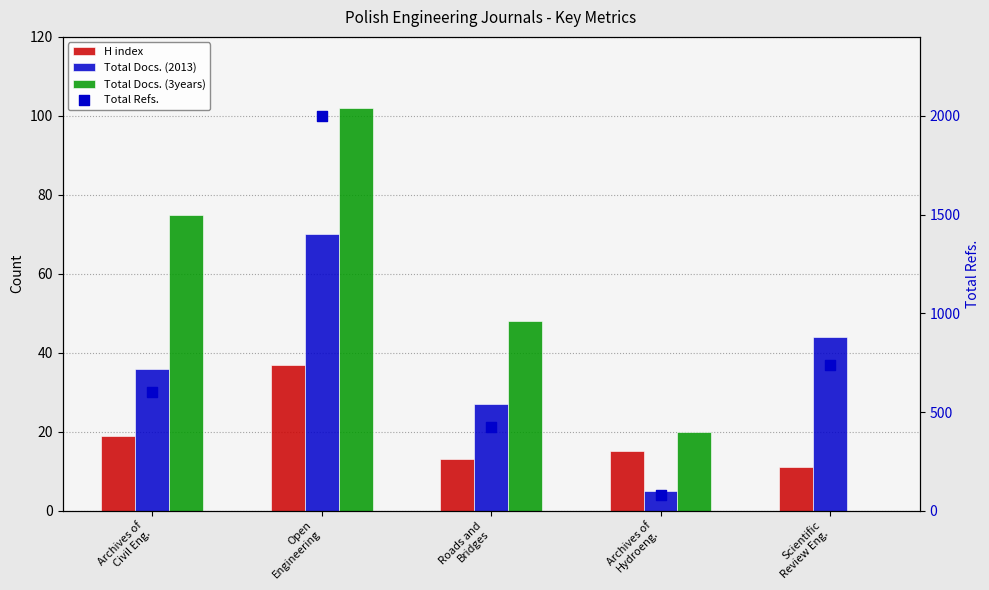

Is the value of Total Docs. (2013) at Roads and
Bridges greater than the value of Total Refs. at Scientific
Review Eng.?

No